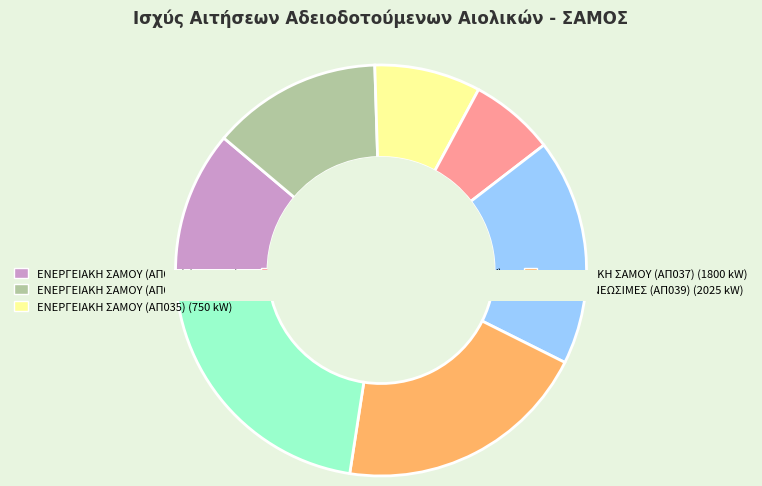

Rank the categories by value from lowest to highest.

ΔΕΗ ΑΝΑΝΕΩΣΙΜΕΣ (ΔΑΔΔΙ/1062), ΕΝΕΡΓΕΙΑΚΗ ΣΑΜΟΥ (ΑΠ035), ΕΝΕΡΓΕΙΑΚΗ ΣΑΜΟΥ (ΑΠ034), ΕΝΕΡΓΕΙΑΚΗ ΣΑΜΟΥ (ΑΠ036), ΔΕΗ ΑΝΑΝΕΩΣΙΜΕΣ (ΑΠ038), ΕΝΕΡΓΕΙΑΚΗ ΣΑΜΟΥ (ΑΠ037), ΔΕΗ ΑΝΑΝΕΩΣΙΜΕΣ (ΑΠ039)